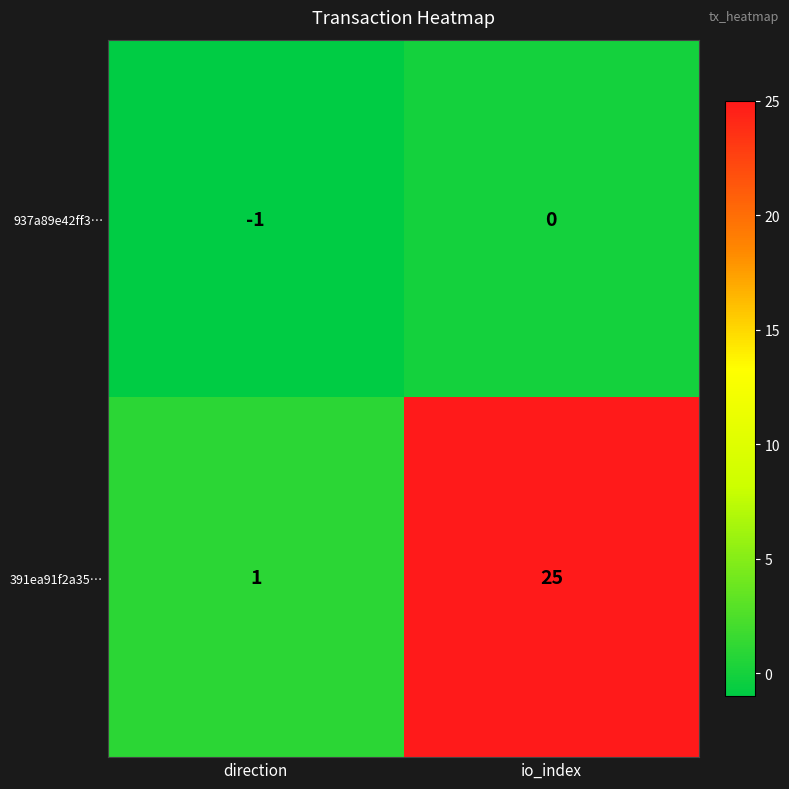

What is the difference between the maximum and minimum values in the 391ea91f2a35… series?

24